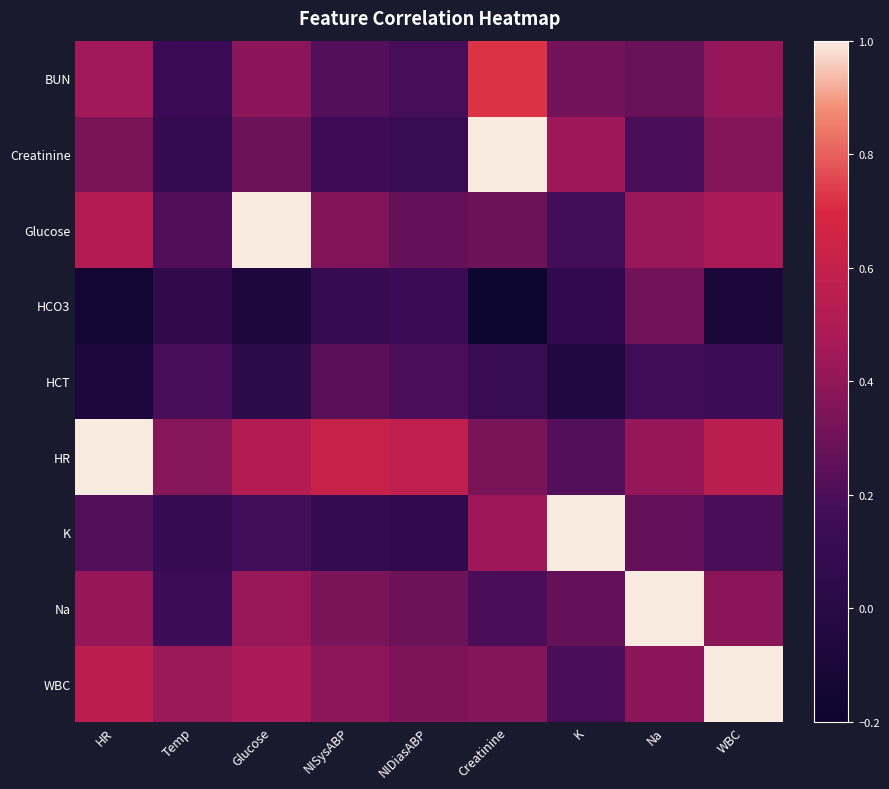

Reading left to right, transcribe all the data shown in this chart.

BUN: HR=0.5	Temp=0.1	Glucose=0.4	NISysABP=0.2	NIDiasABP=0.2	Creatinine=0.7	K=0.3	Na=0.3	WBC=0.4
Creatinine: HR=0.3	Temp=0.1	Glucose=0.3	NISysABP=0.1	NIDiasABP=0.1	Creatinine=1.0	K=0.4	Na=0.2	WBC=0.4
Glucose: HR=0.5	Temp=0.2	Glucose=1.0	NISysABP=0.3	NIDiasABP=0.3	Creatinine=0.3	K=0.2	Na=0.4	WBC=0.5
HCO3: HR=-0.1	Temp=0.1	Glucose=-0.1	NISysABP=0.1	NIDiasABP=0.1	Creatinine=-0.2	K=0.1	Na=0.3	WBC=-0.1
HCT: HR=-0.1	Temp=0.2	Glucose=0.0	NISysABP=0.2	NIDiasABP=0.2	Creatinine=0.1	K=-0.1	Na=0.2	WBC=0.1
HR: HR=1.0	Temp=0.4	Glucose=0.5	NISysABP=0.6	NIDiasABP=0.6	Creatinine=0.3	K=0.2	Na=0.4	WBC=0.6
K: HR=0.2	Temp=0.1	Glucose=0.2	NISysABP=0.1	NIDiasABP=0.1	Creatinine=0.4	K=1.0	Na=0.3	WBC=0.2
Na: HR=0.4	Temp=0.1	Glucose=0.4	NISysABP=0.3	NIDiasABP=0.3	Creatinine=0.2	K=0.3	Na=1.0	WBC=0.4
WBC: HR=0.6	Temp=0.4	Glucose=0.5	NISysABP=0.4	NIDiasABP=0.3	Creatinine=0.4	K=0.2	Na=0.4	WBC=1.0